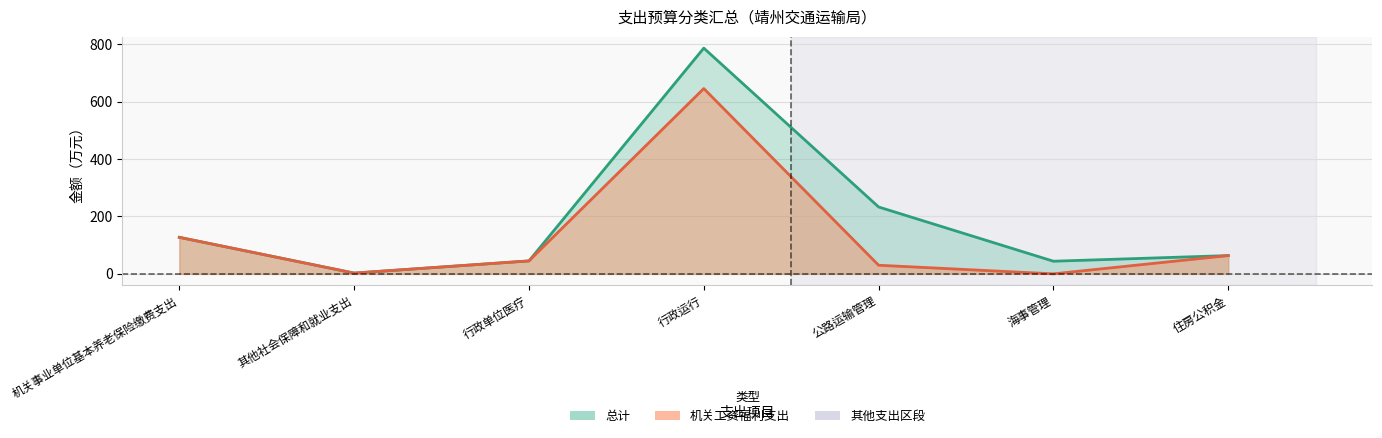

At which category does 总计 reach its first local valley?

其他社会保障和就业支出